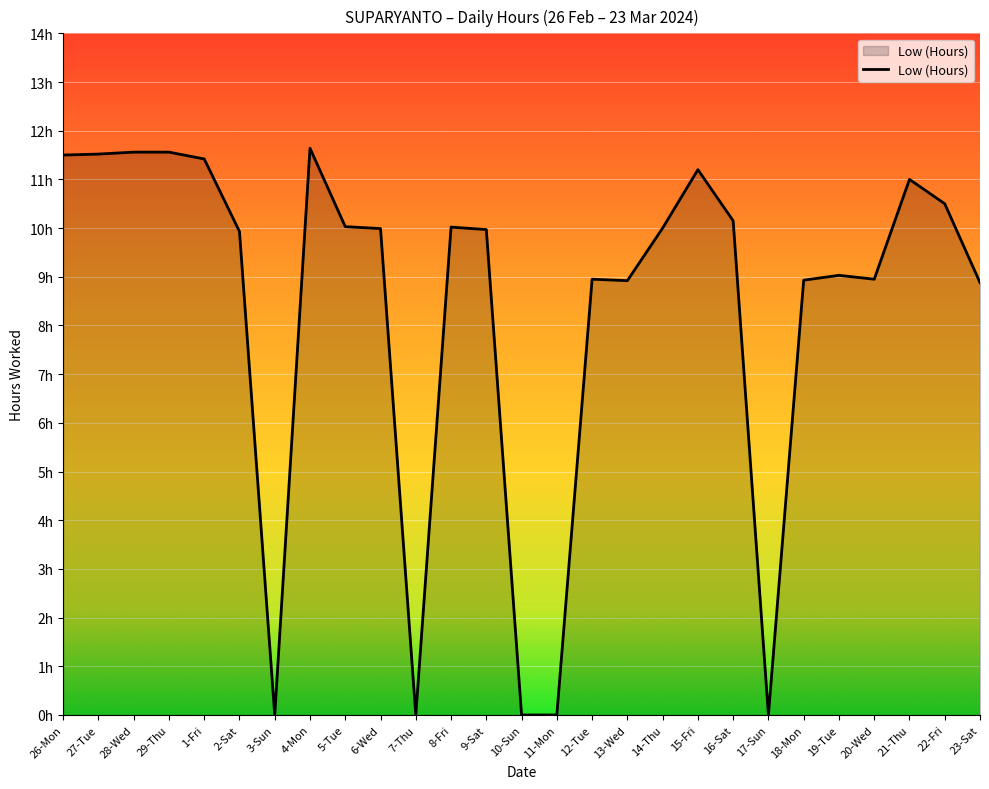

What position from the right is 14-Thu?

10